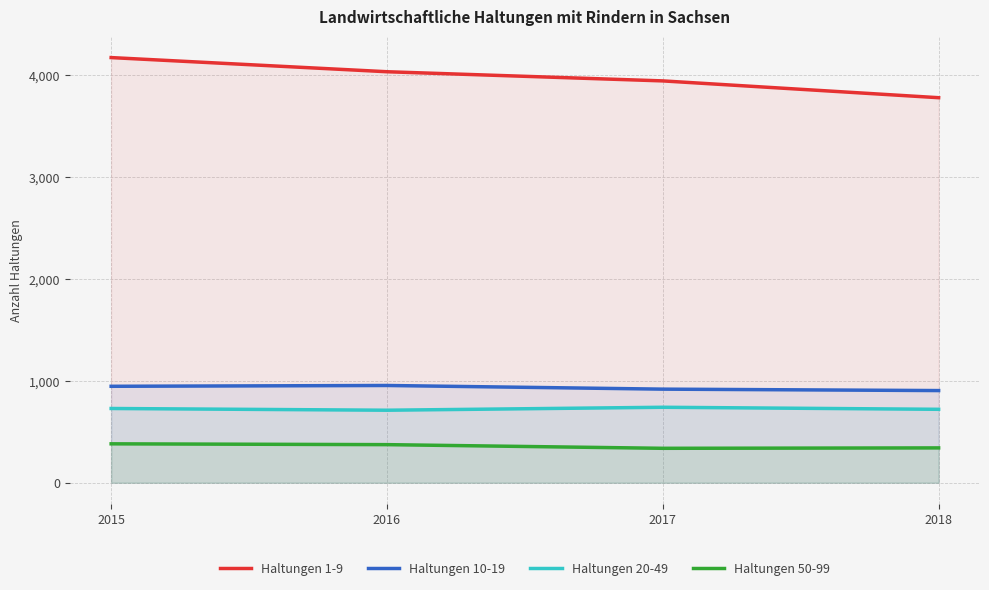

What is the value of the Haltungen 10-19 point at the 1st from the left?

947